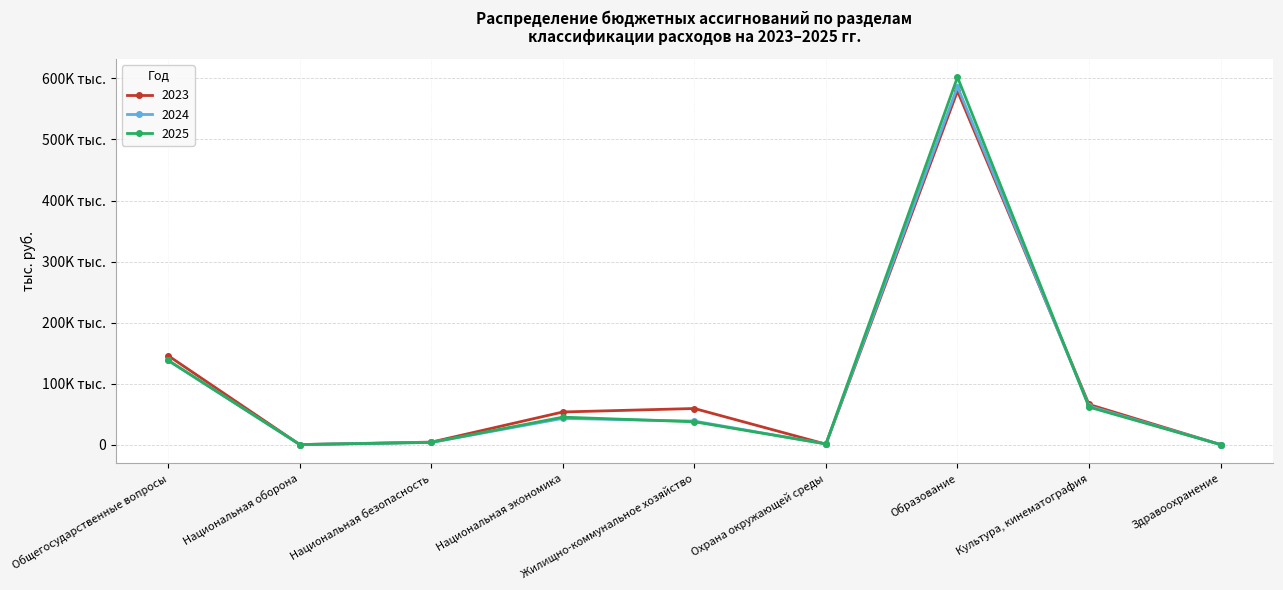

What is the maximum value shown in the chart?

602006.7